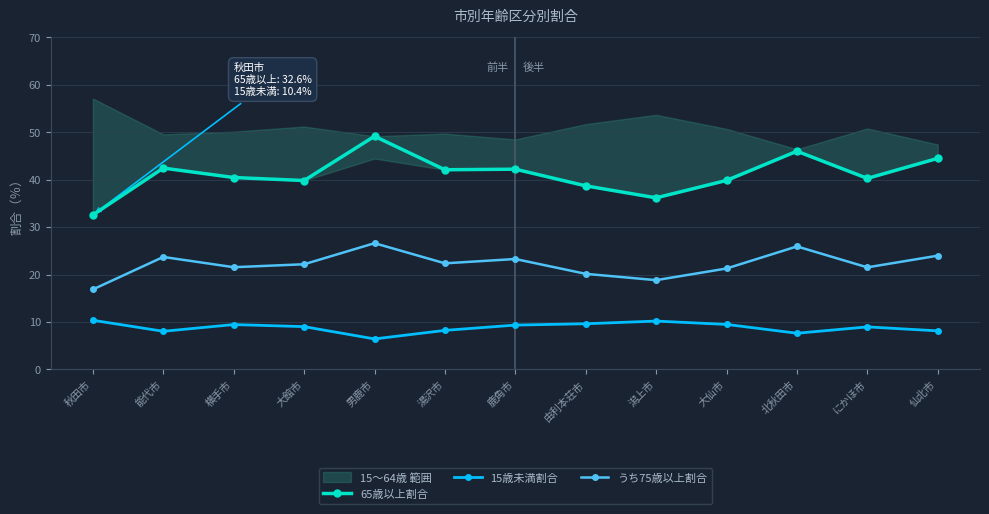

True or false: 15歳未満割合 and 65歳以上割合 cross at least once.

False